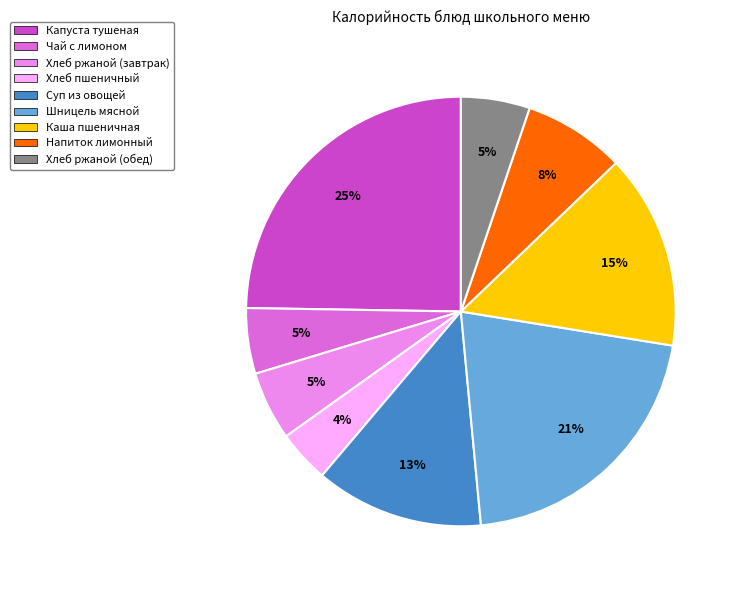

What percentage is the Хлеб ржаной (завтрак) slice, to the nearest percent?

5%